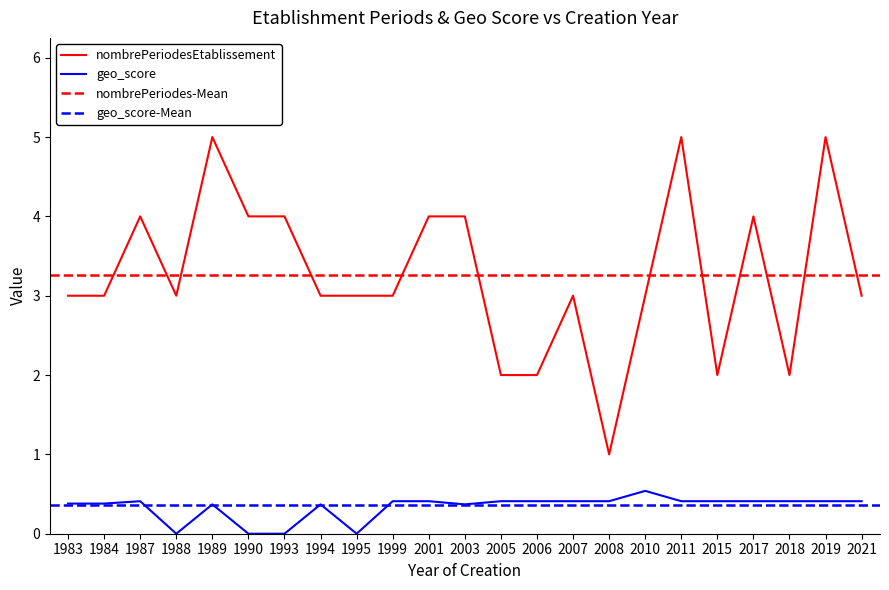

True or false: geo_score and nombrePeriodesEtablissement cross at least once.

False